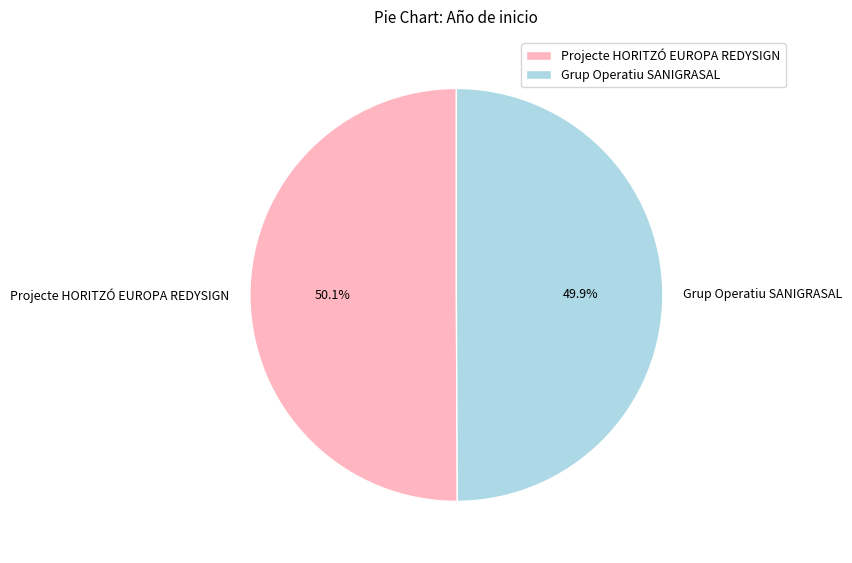

The Grup Operatiu SANIGRASAL slice represents 60% of the pie. True or false?

False